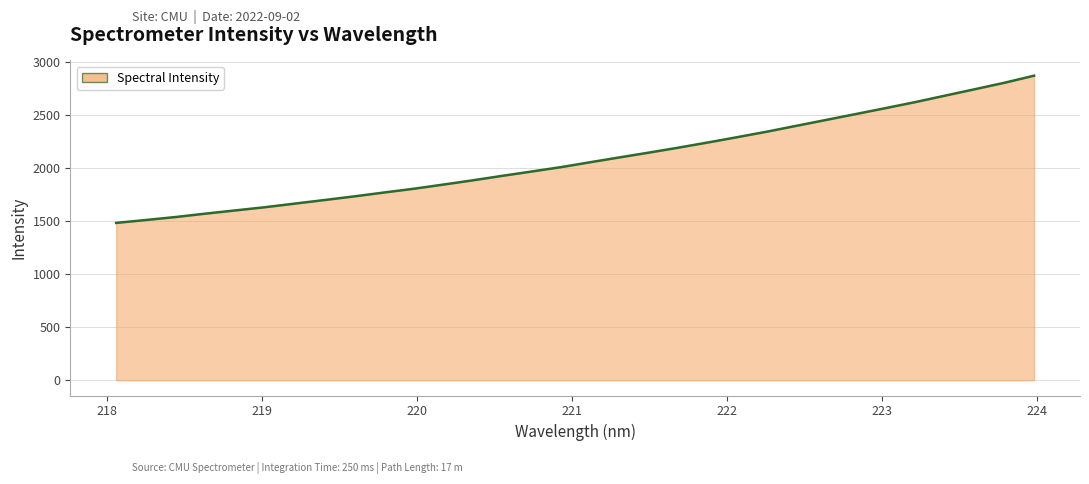

What is the difference between the maximum and minimum values?

1387.0